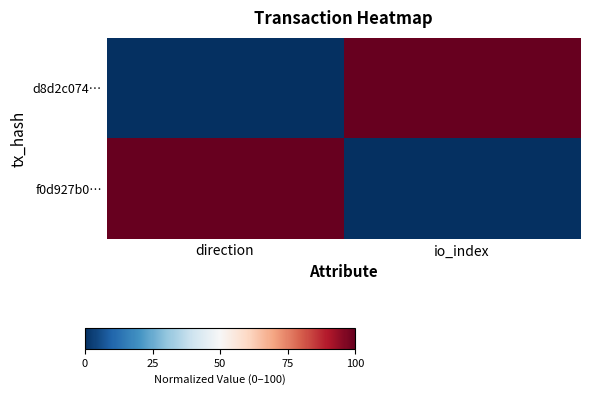

What is the total value across all series at io_index?

100